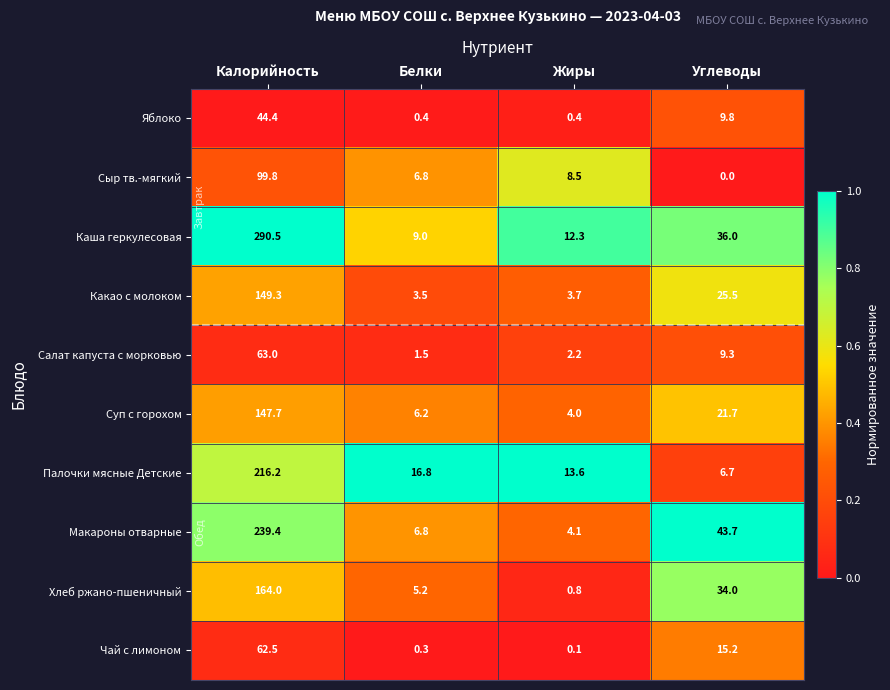

At which category is the sum across all series the highest?

Калорийность